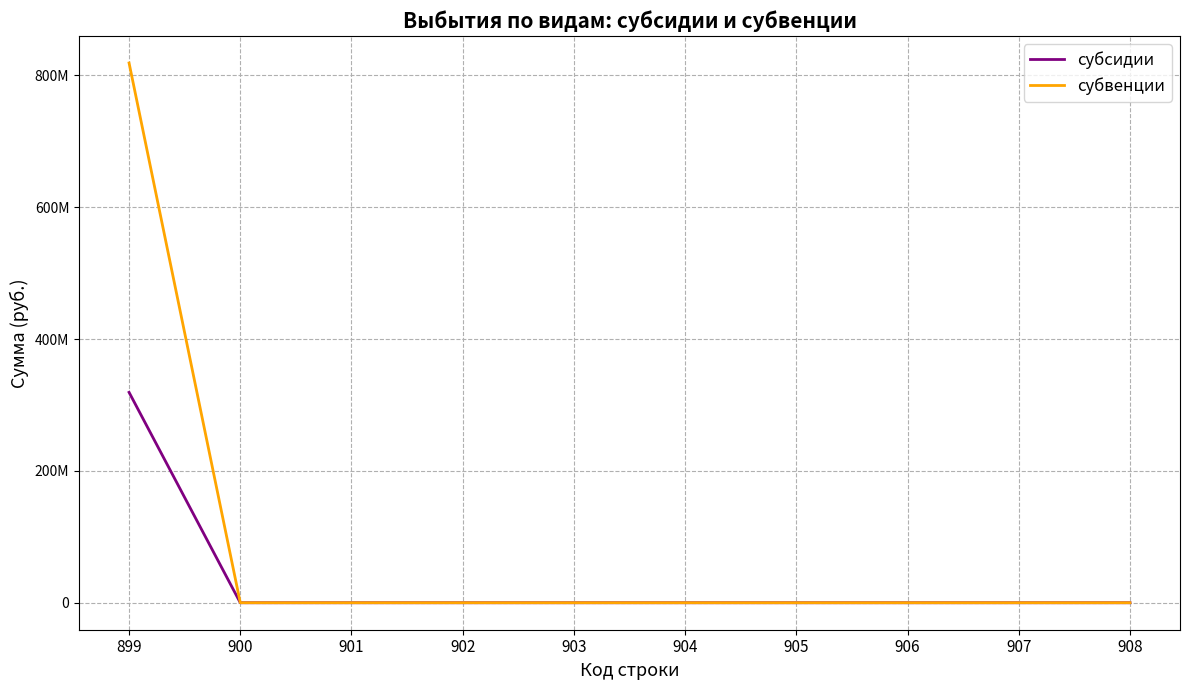

Does the chart have visible grid lines?

Yes